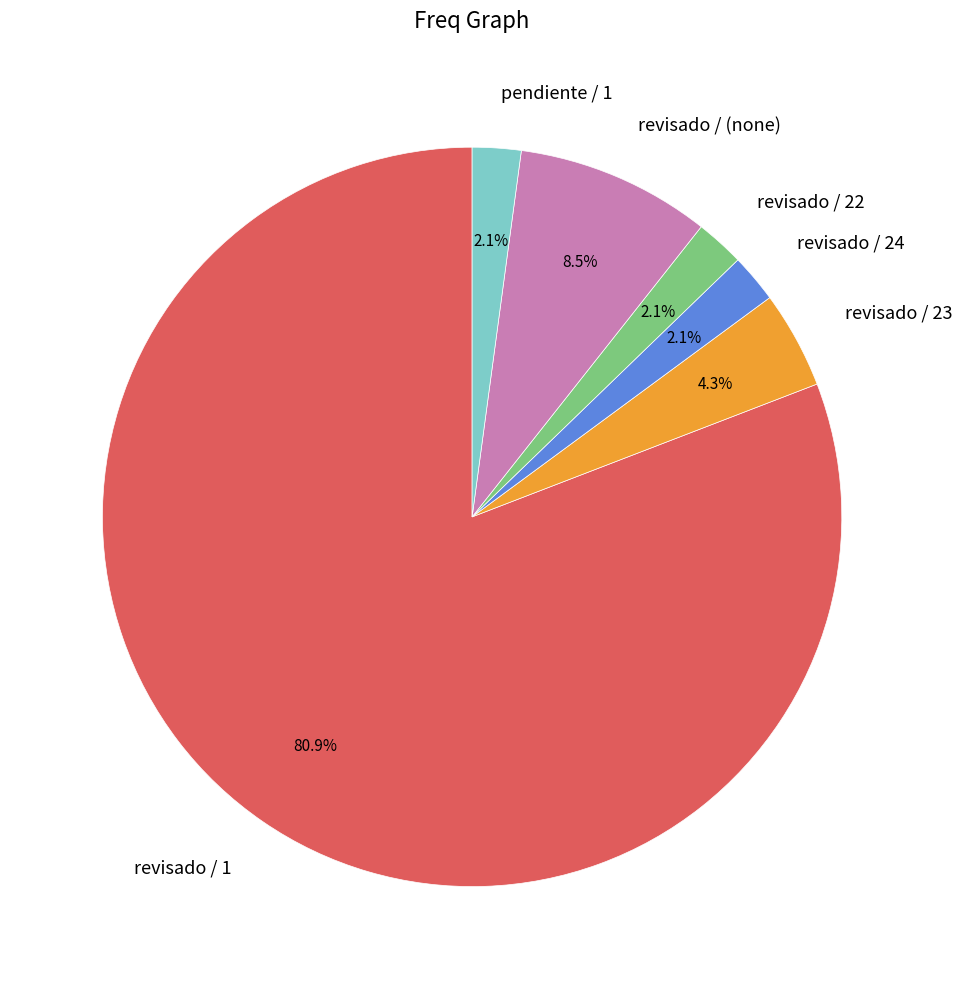

Does any single category account for the majority?

Yes